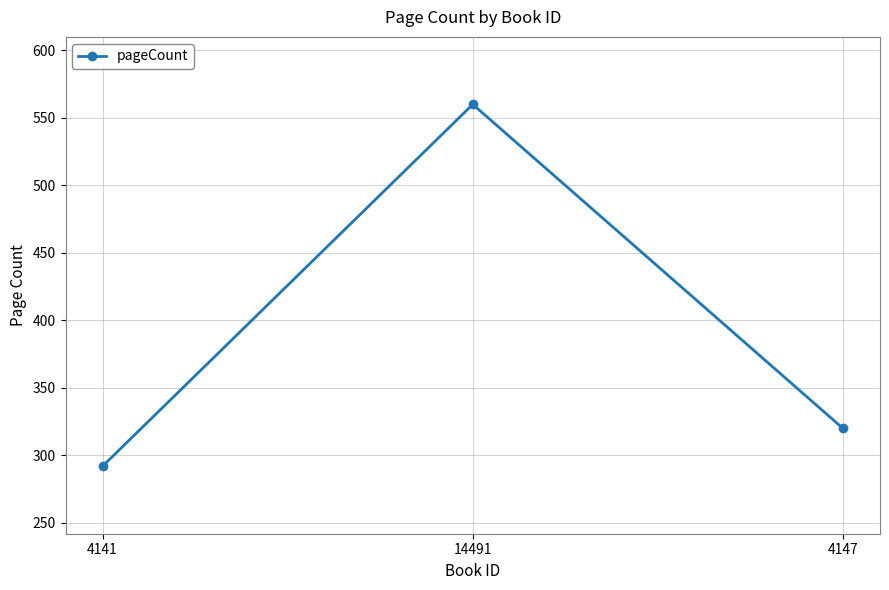

What is the minimum value shown in the chart?

292